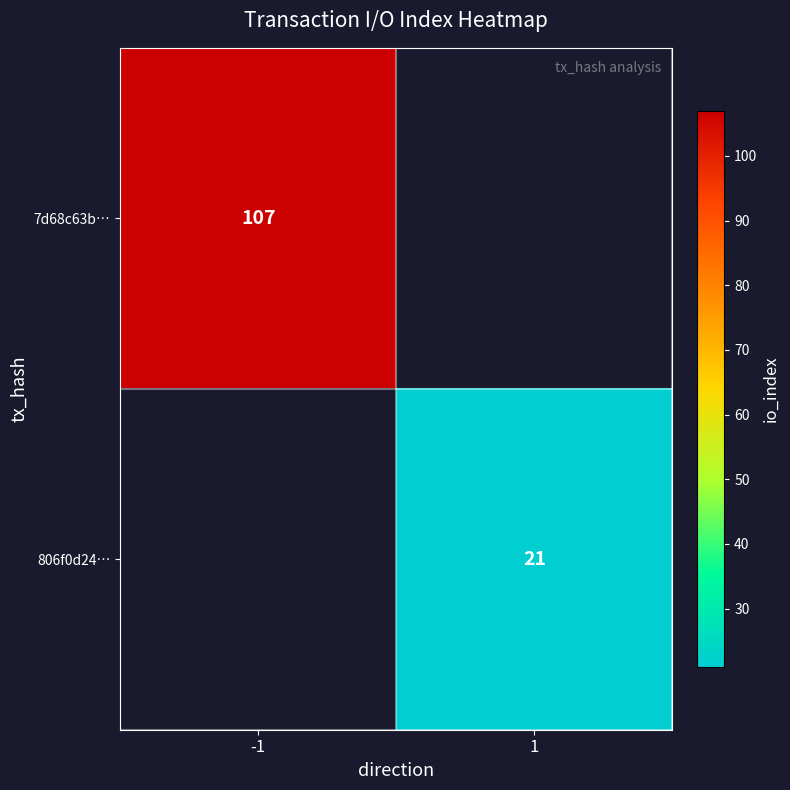

True or false: 806f0d24… has a value of 30 at 1.

False